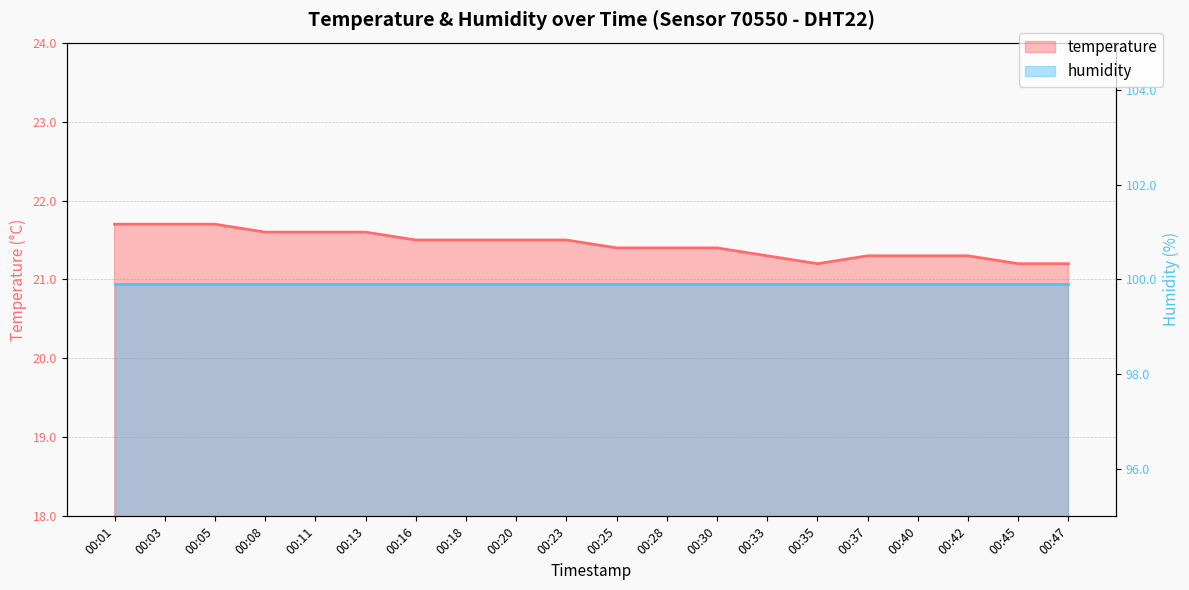

What is the difference between the second highest and minimum values?

0.5